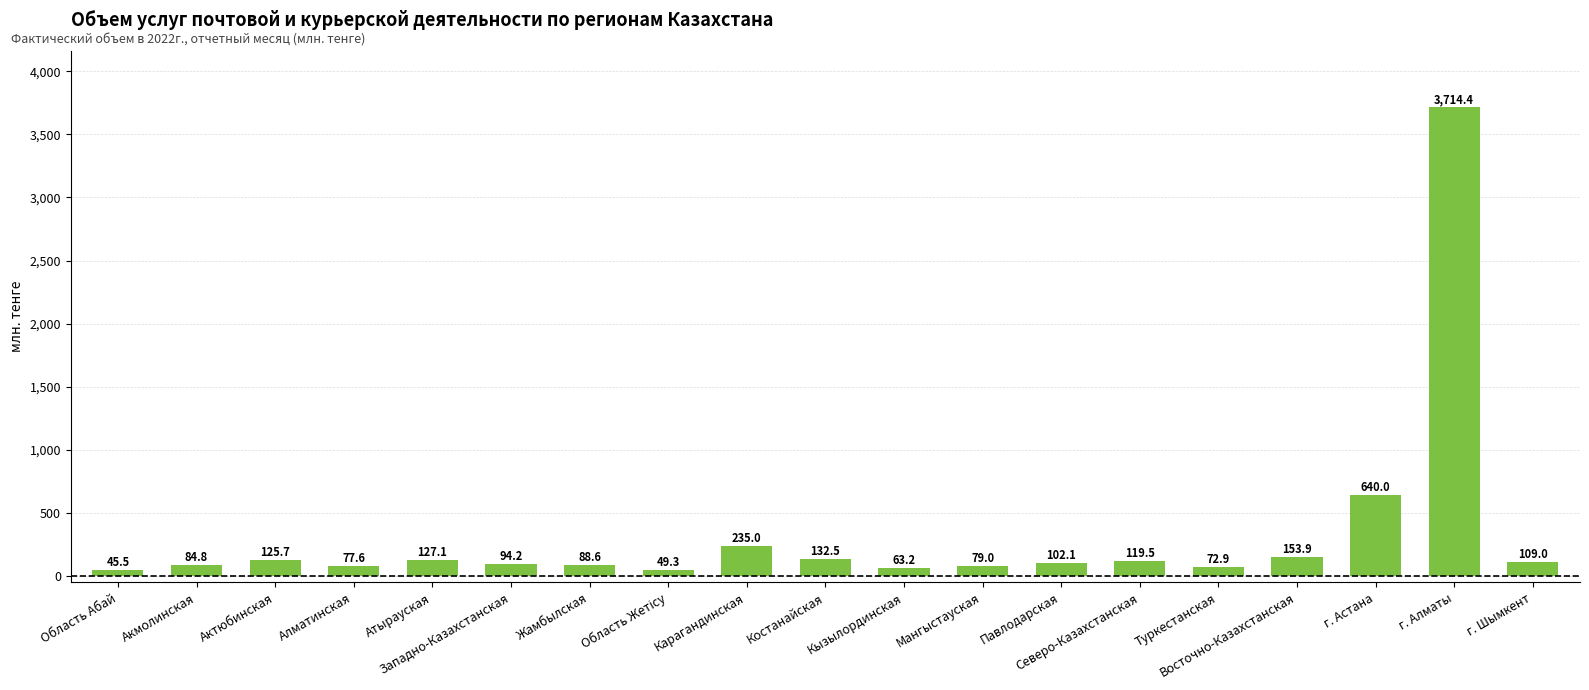

Which category has the highest value across all series?

г. Алматы